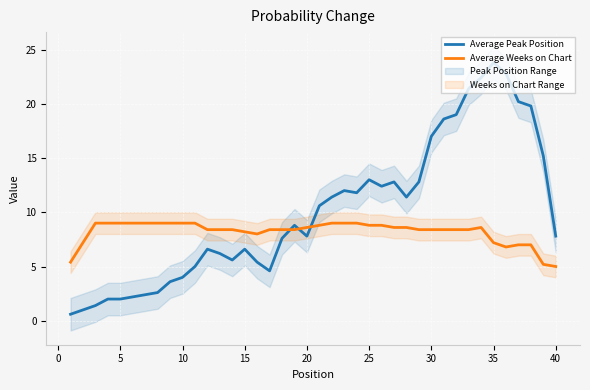

What is the minimum value for Average Peak Position?

0.6